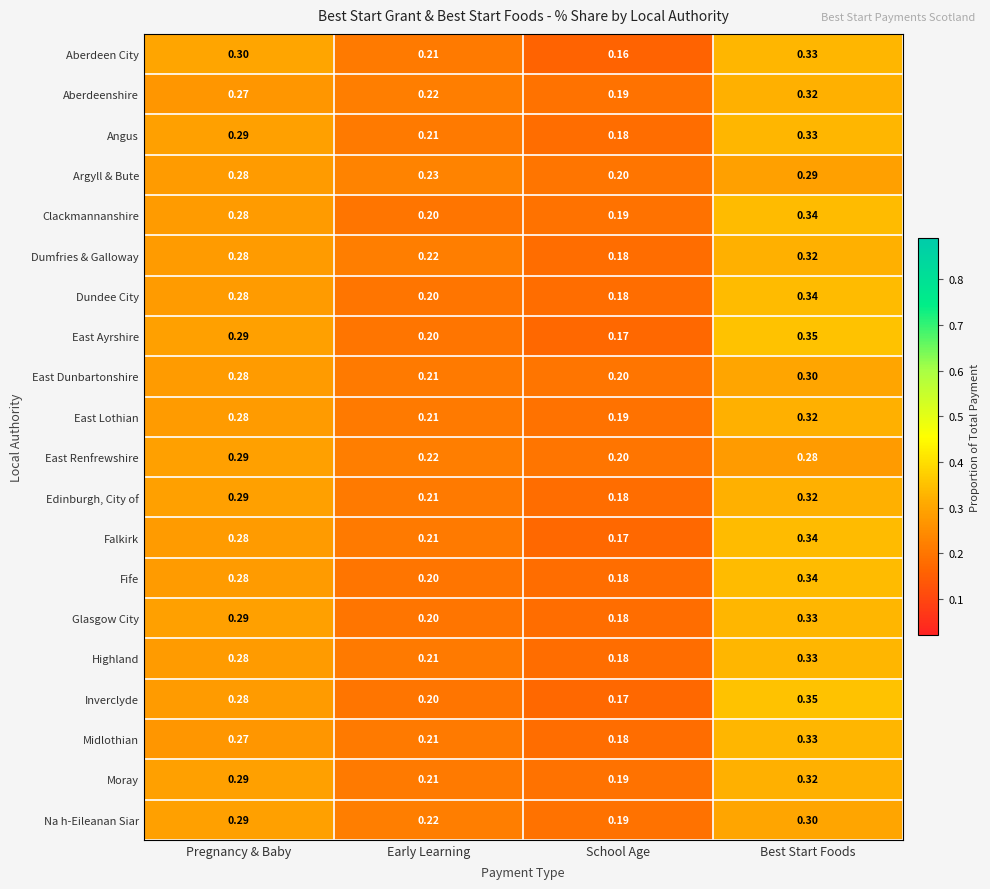

At which category is the sum across all series the highest?

Best Start Foods